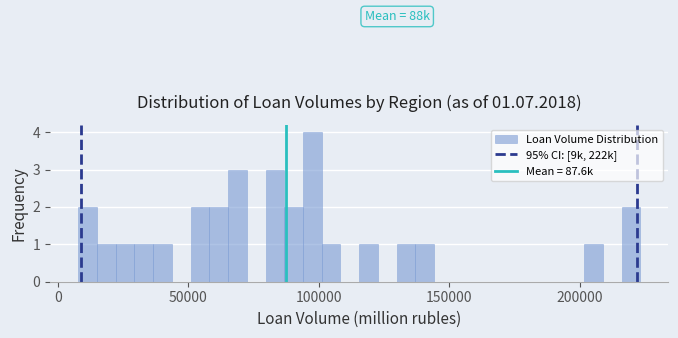

Read against the x-axis, roughly where is the centre of the tallest bar?

100000